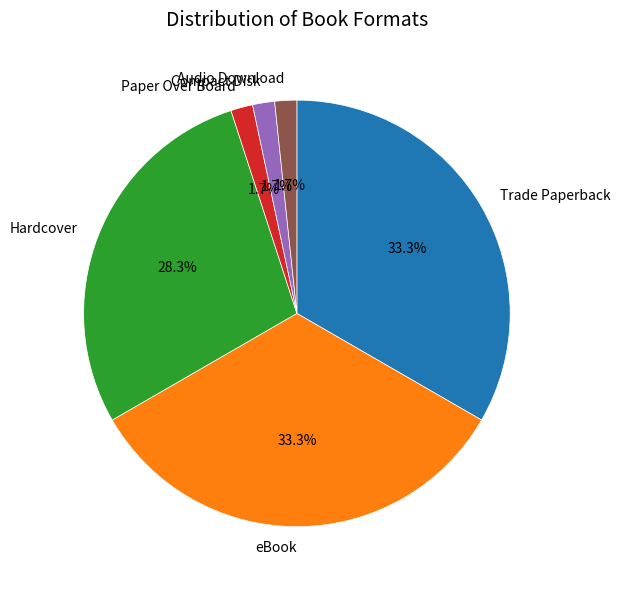

What portion of the pie excludes Trade Paperback?

66.7%